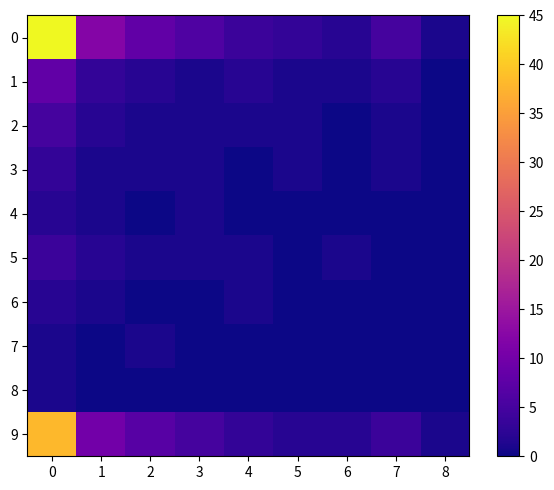

Count the number of categories in the chart.

9